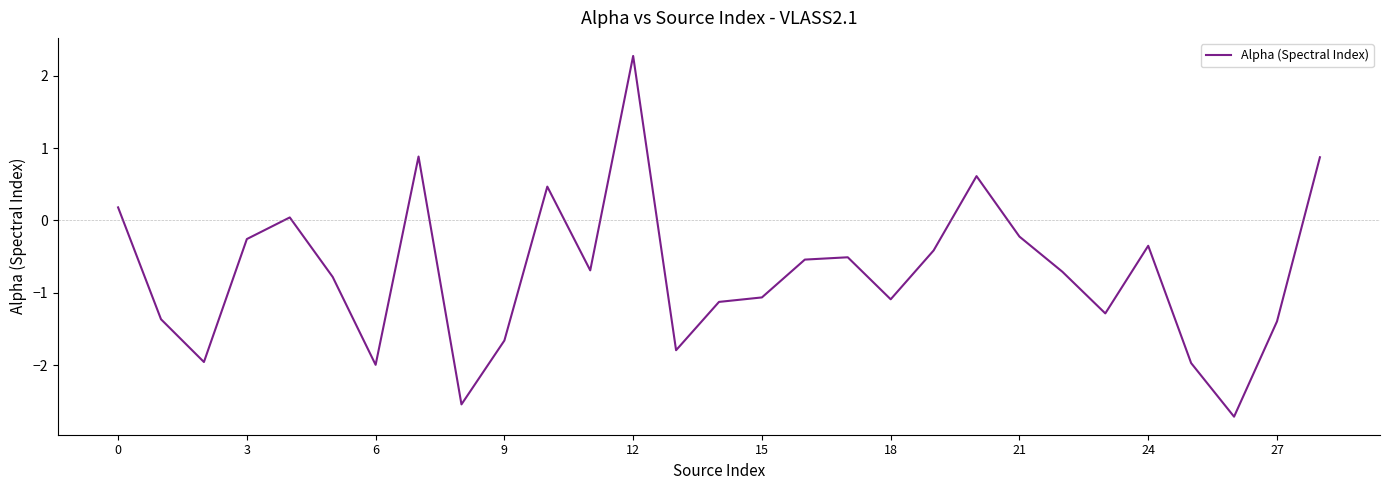

What is the minimum value shown in the chart?

-2.7